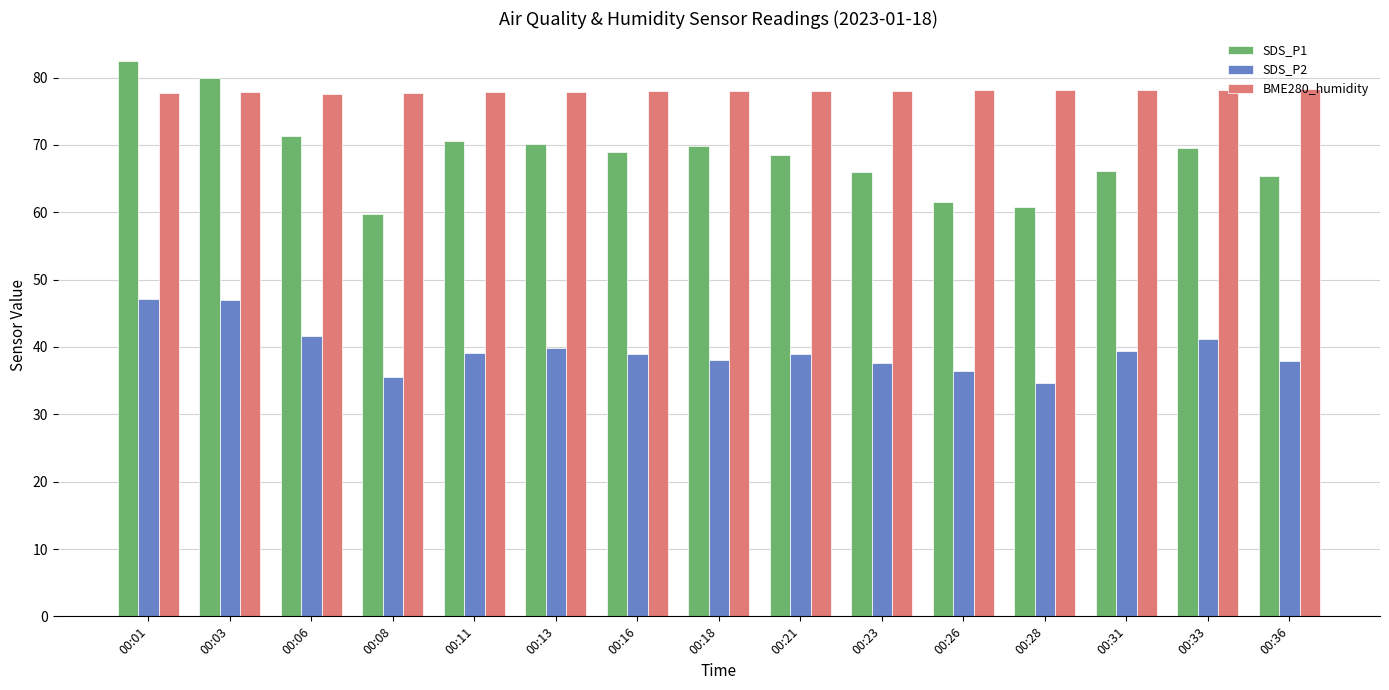

Is it true that SDS_P2 equals 18.7 at 00:26?

False